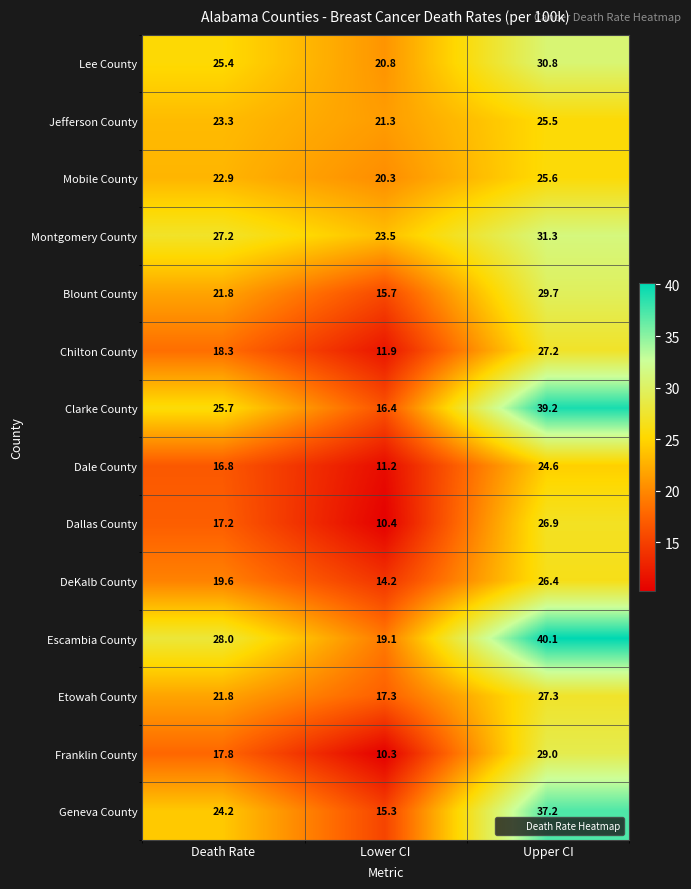

Rank the categories by Dallas County value from highest to lowest.

Upper CI, Death Rate, Lower CI